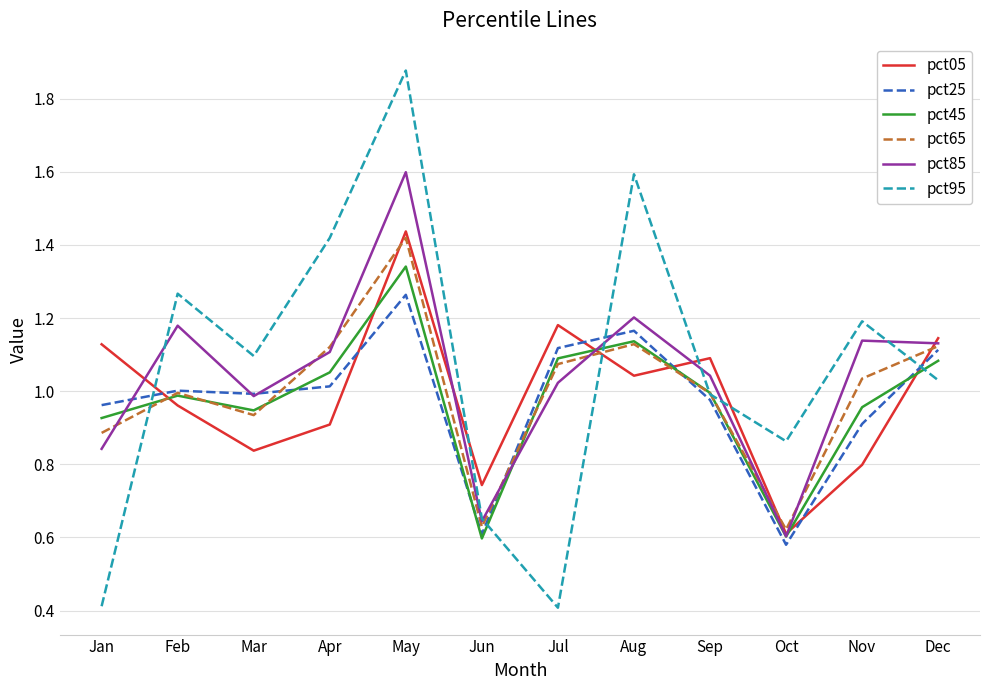

Where do pct85 and pct25 first cross each other?

Jan and Feb